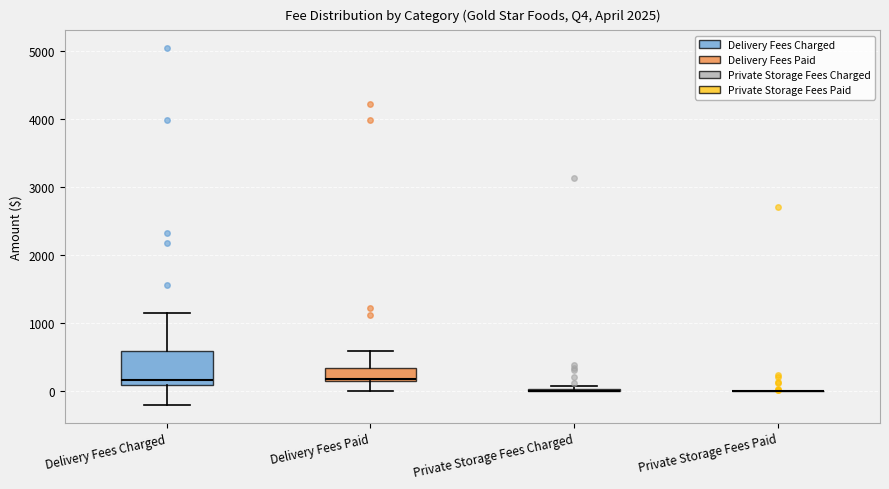

Where is the lower edge of the box for Delivery Fees Charged on the y-axis? The values are not printed on the chart, so give them approximately, as read against the axis.

100